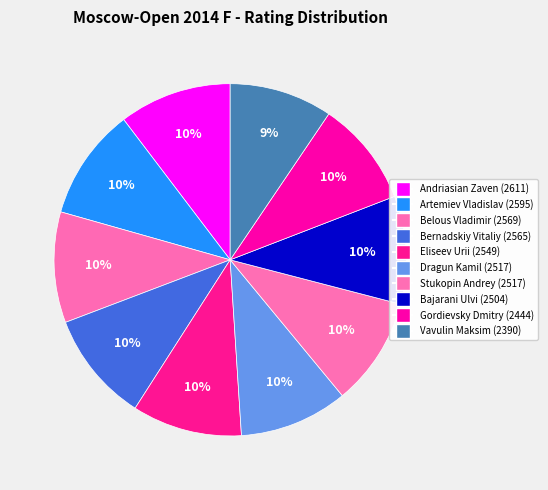

What portion of the pie excludes Andriasian Zaven?

89.7%